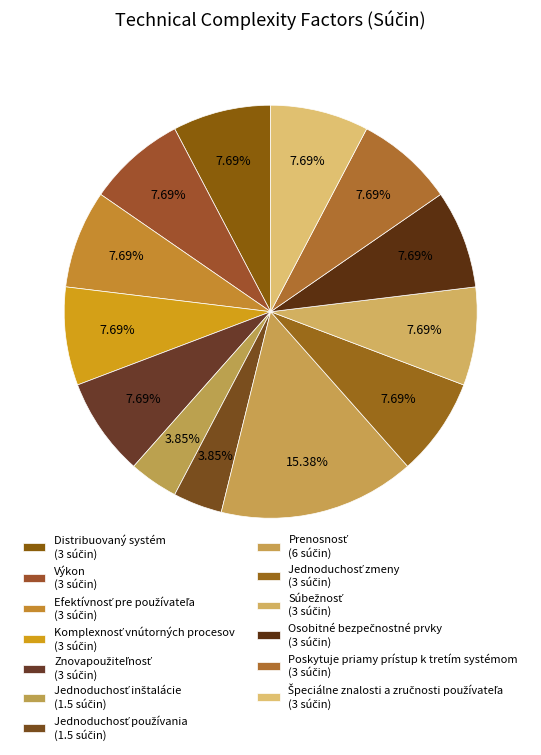

How many segments does this pie chart have?

13